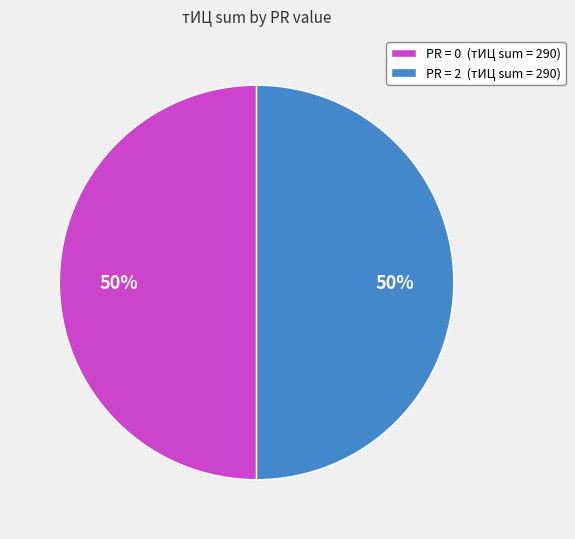

Approximately how many times larger is the value at PR = 0 (тИЦ sum = 290) compared to PR = 2 (тИЦ sum = 290)?

1.0